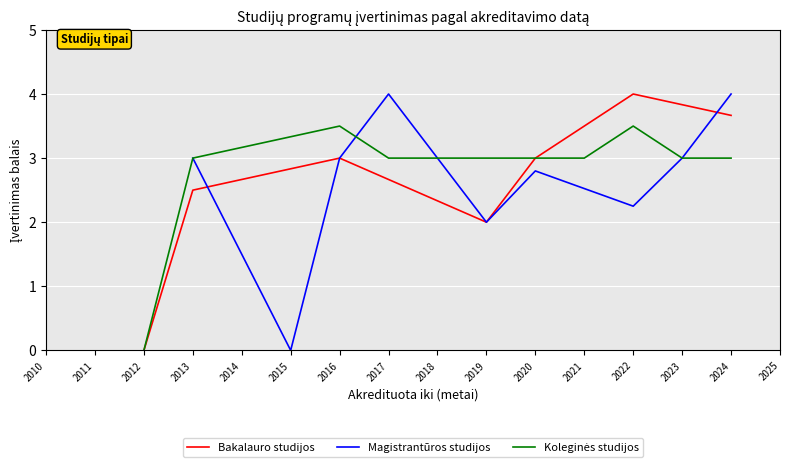

The value of Bakalauro studijos at 2024 is 6.0. True or false?

False